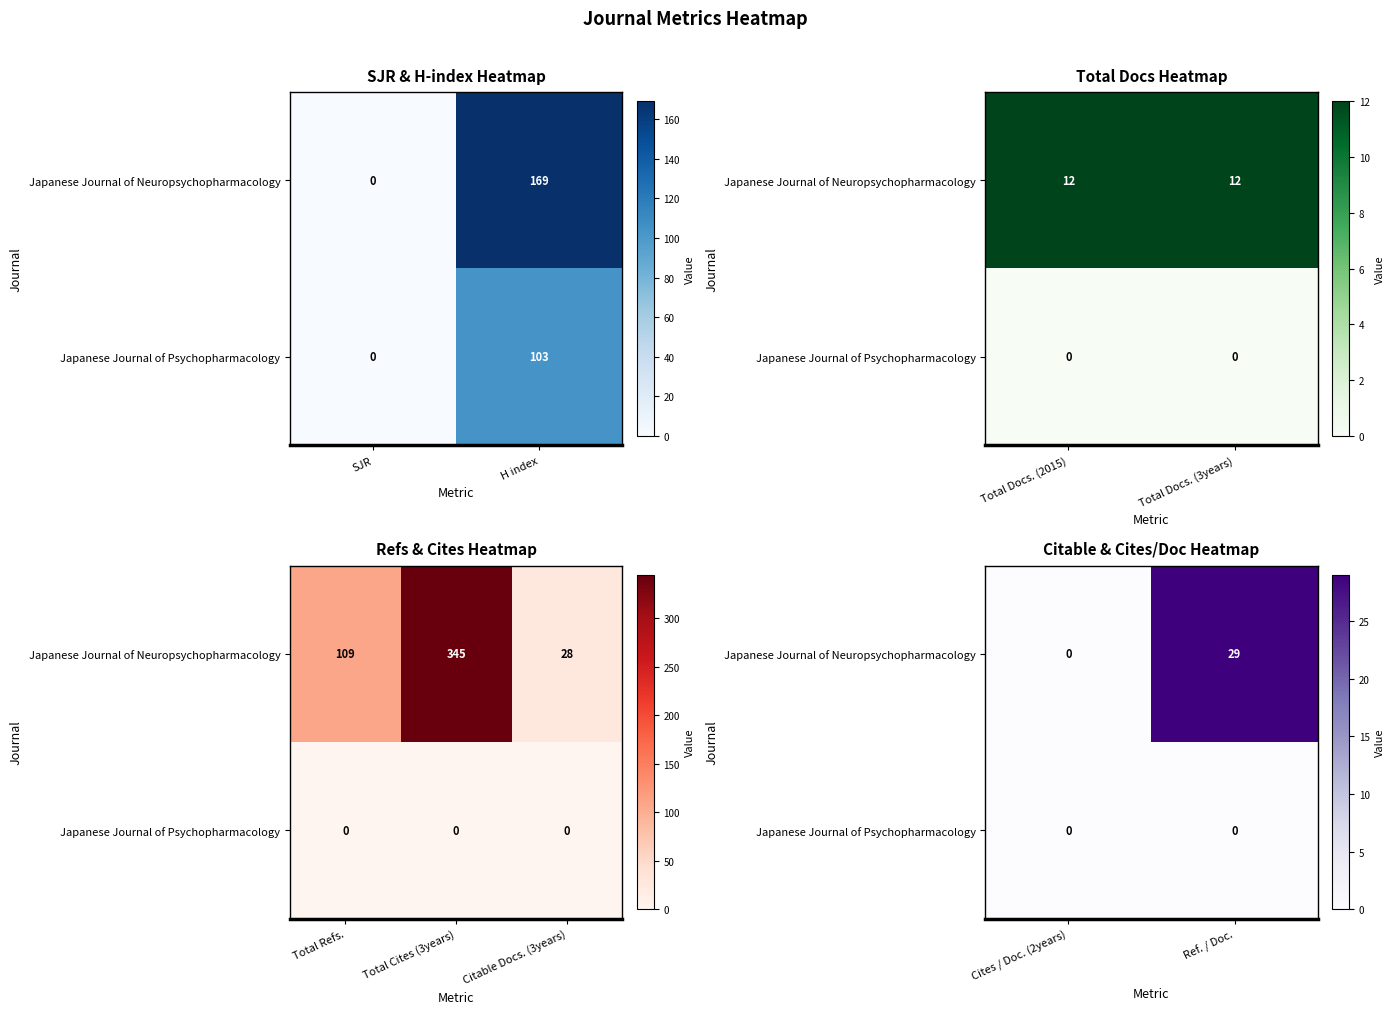

Which series has the largest total across all categories?

Japanese Journal of Neuropsychopharmacology